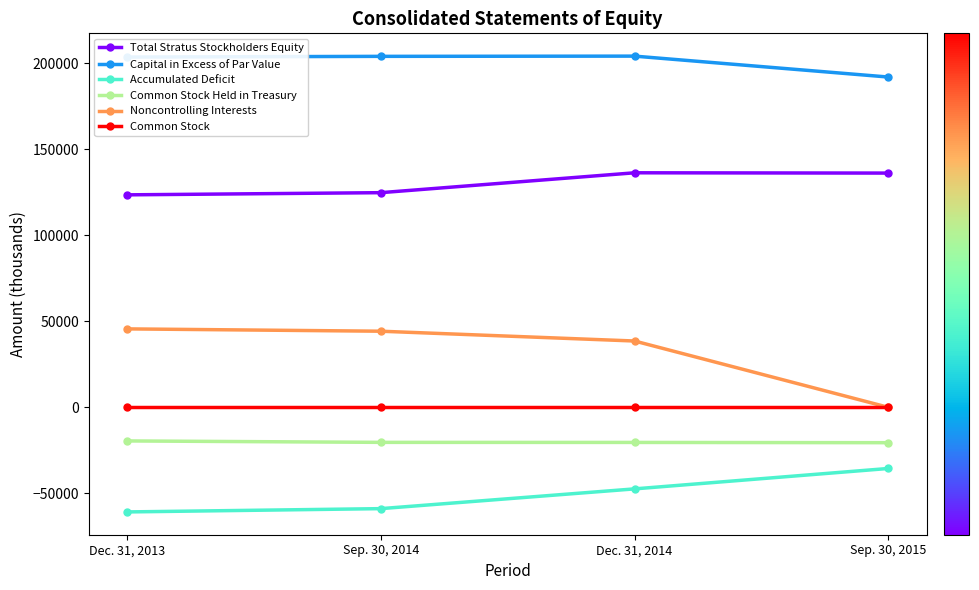

How many data points in Capital in Excess of Par Value are less than 204137?

2